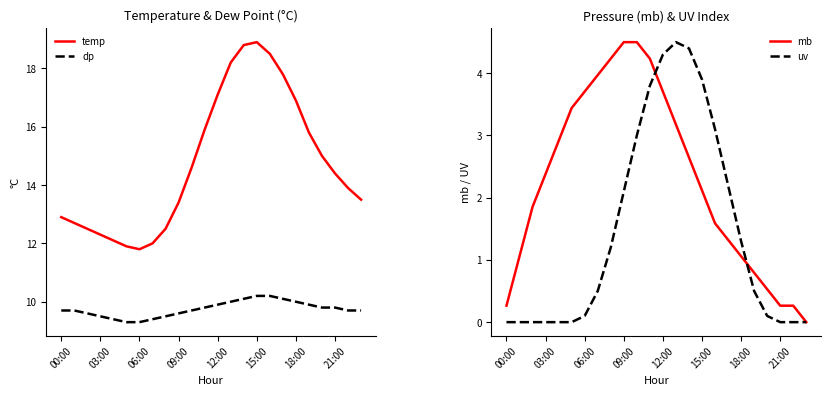

What is the value of the dp point at the 9th from the left?

9.5